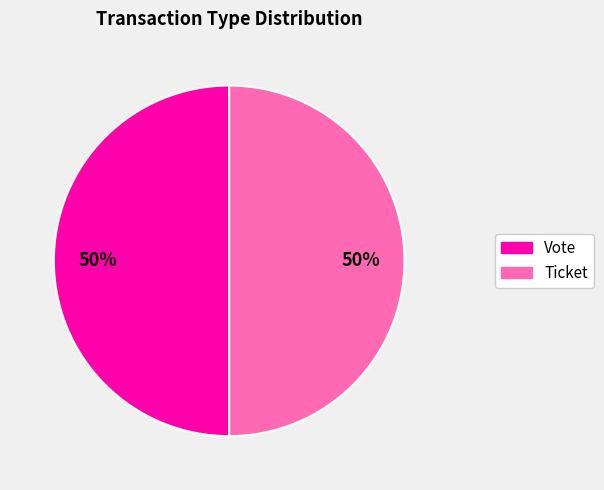

What is the ratio of the value at Ticket to the value at Vote?

1.0